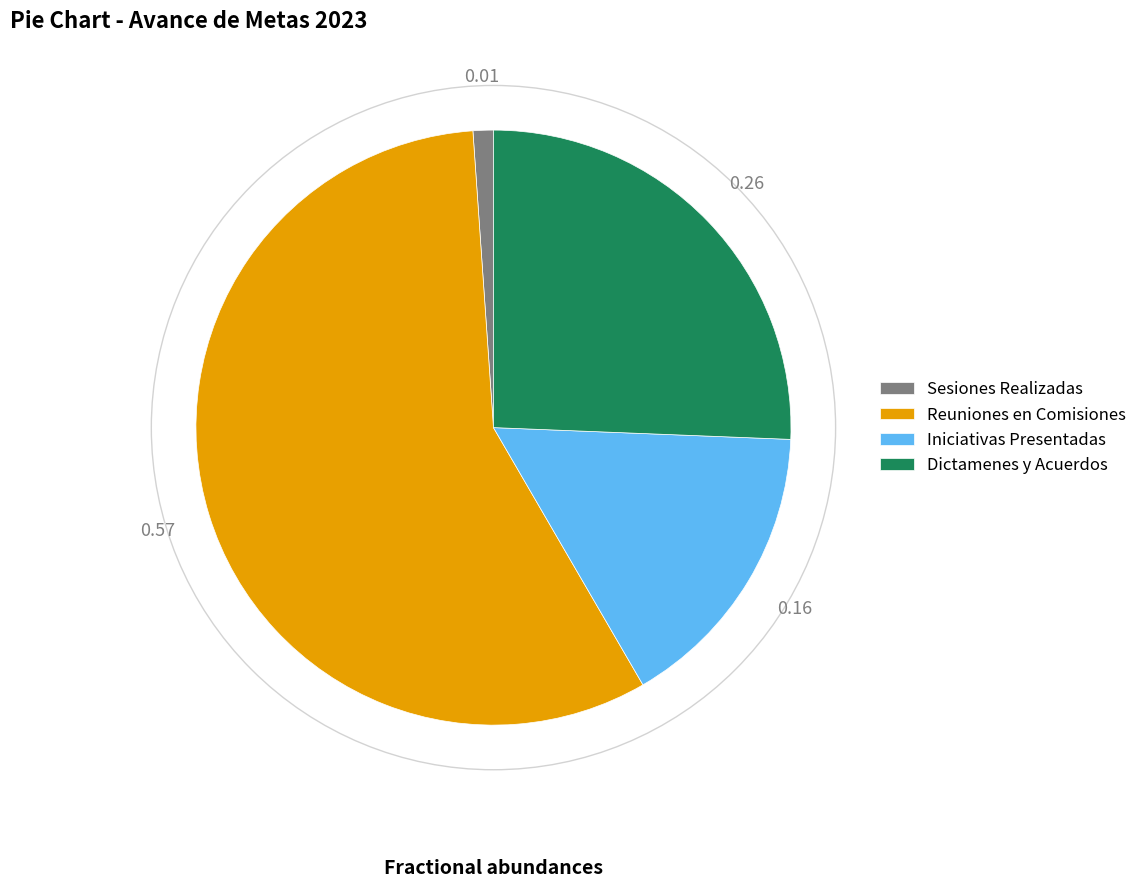

Which has a higher value, Reuniones en Comisiones or Iniciativas Presentadas?

Reuniones en Comisiones